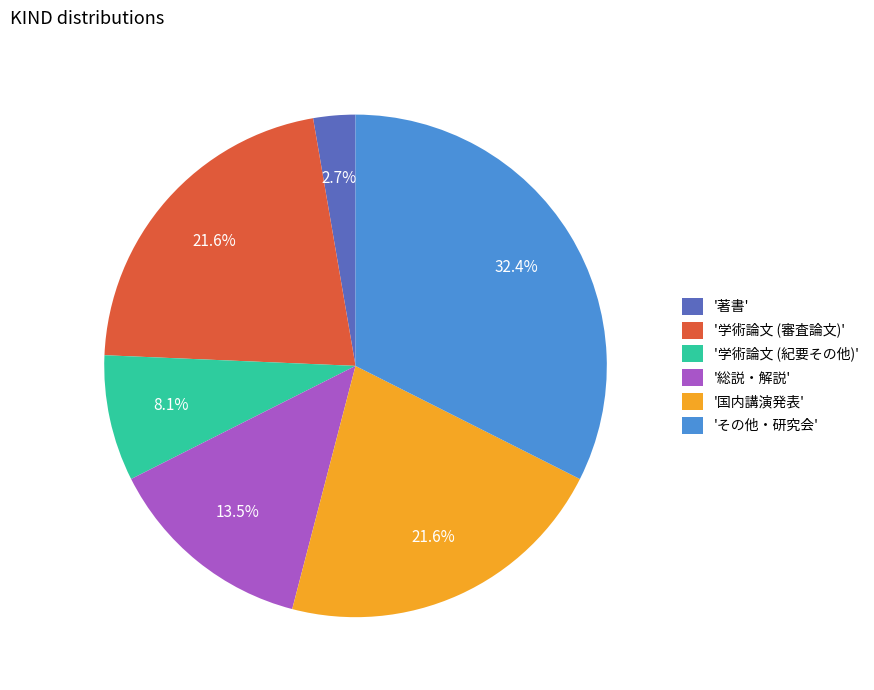

Does 'その他・研究会' represent more than half of the total?

No